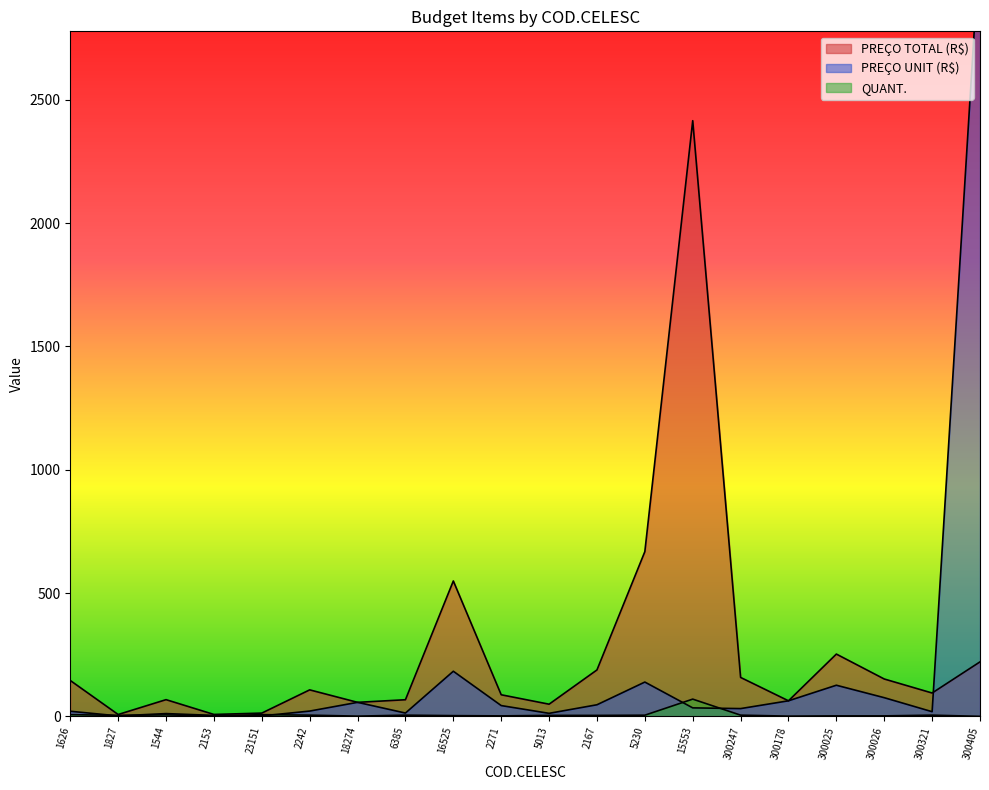

How many lines are shown in the chart?

3